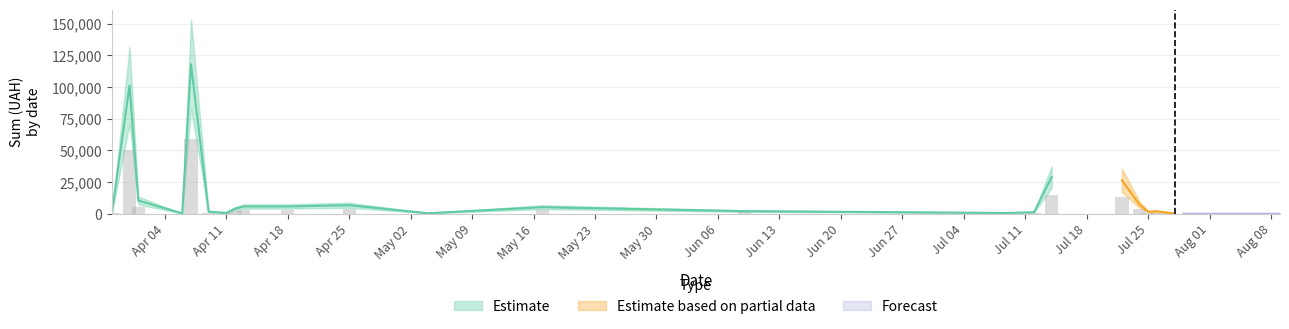

Which series has the largest total across all categories?

Estimate